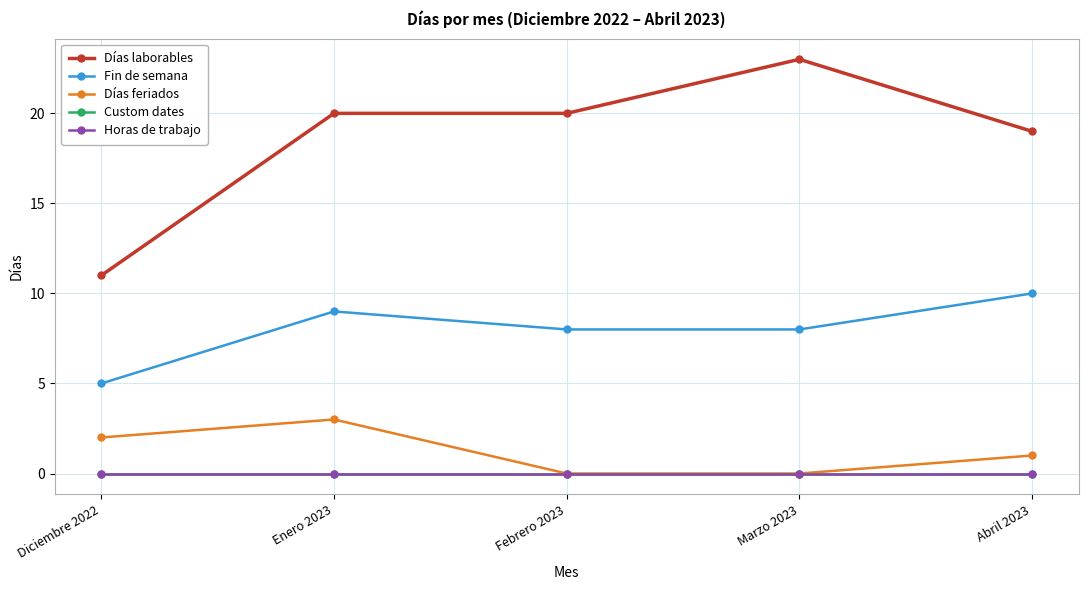

At which category does the chart reach its peak across all series?

Marzo 2023